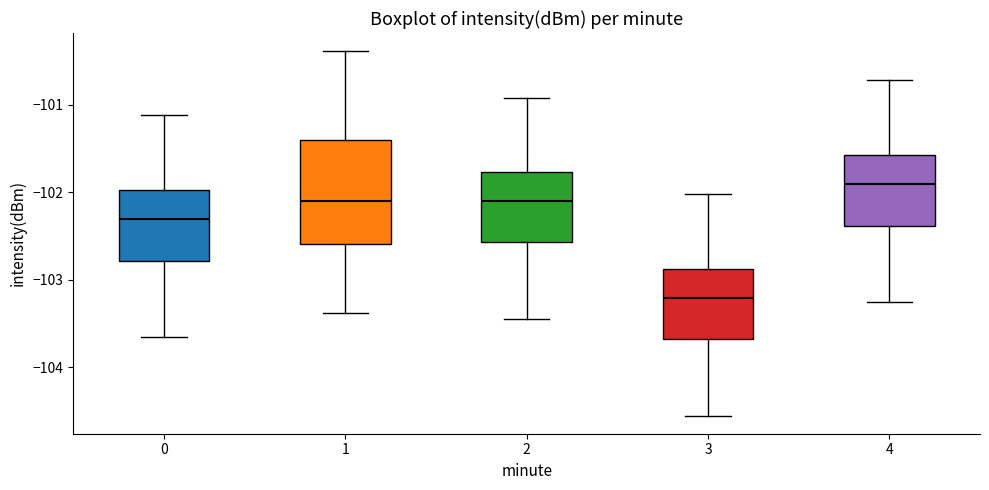

Where does the upper whisker of the box at x = 3 end on the y-axis? The values are not printed on the chart, so give them approximately, as read against the axis.

-102.0